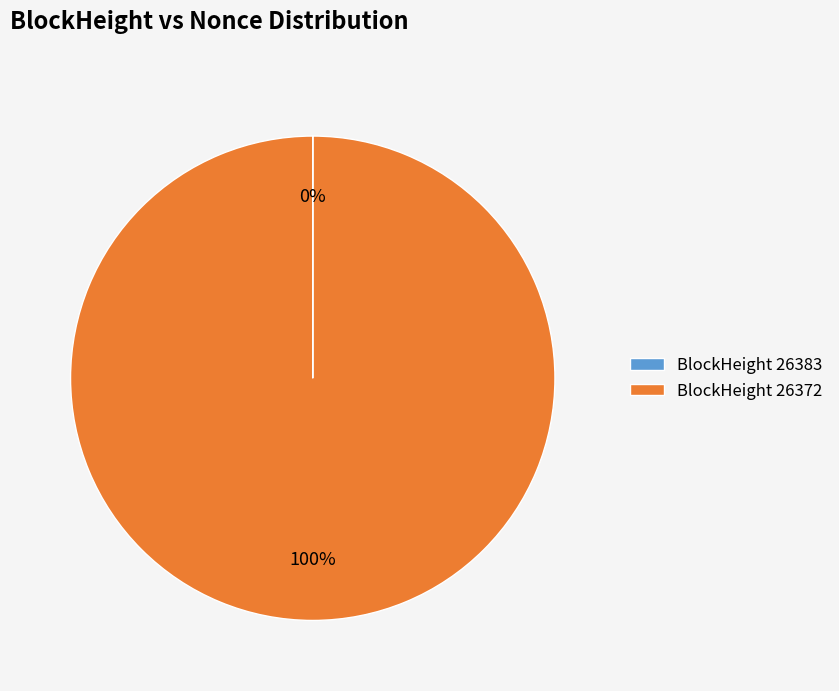

Which slice is the largest?

BlockHeight 26372